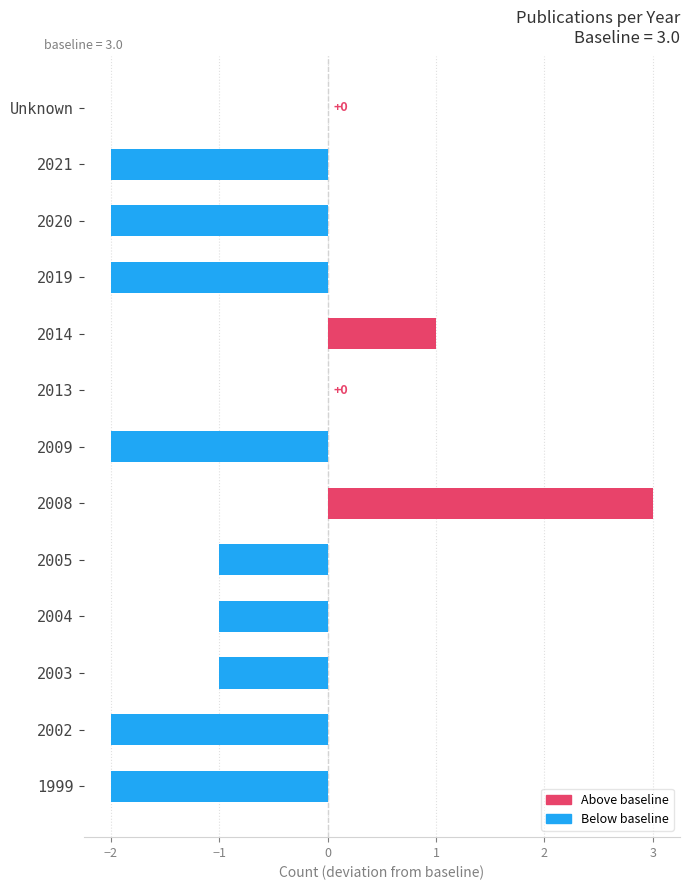

How many values are between -2 and 0?

11